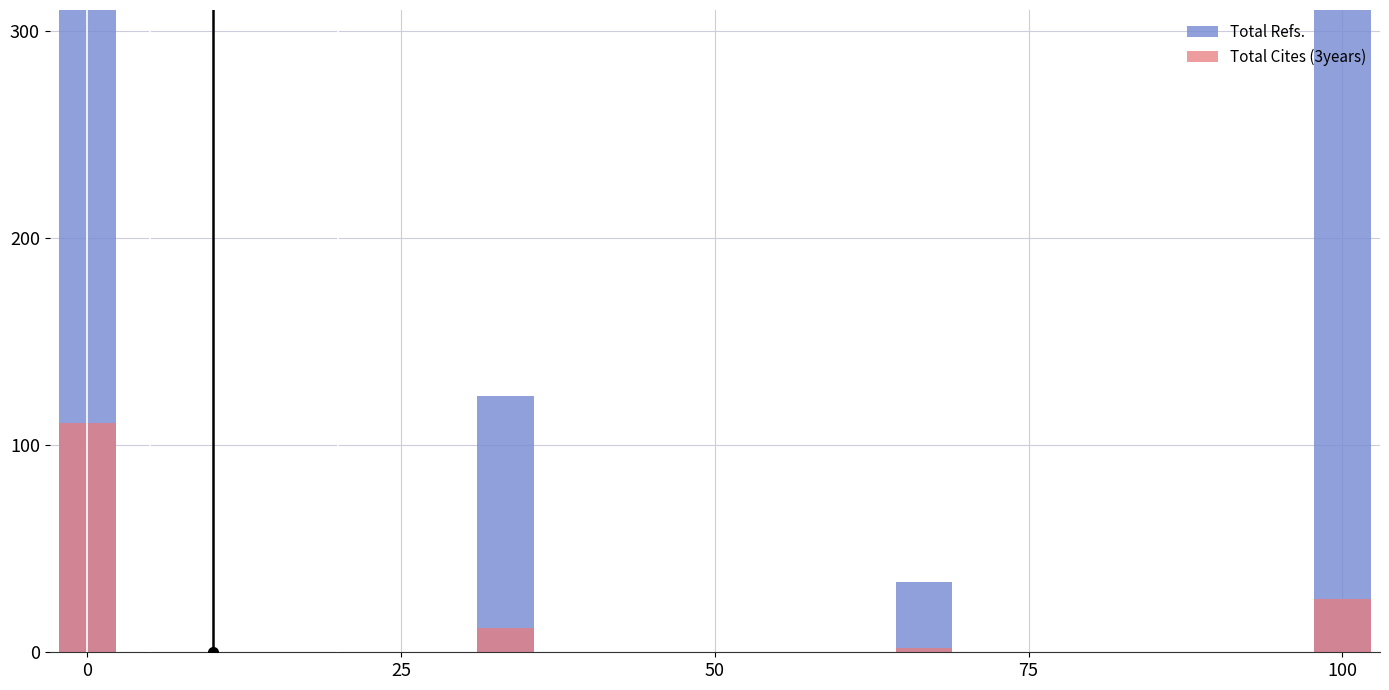

What is the value of the Total Refs. bar at the 3rd from the left?

33.7